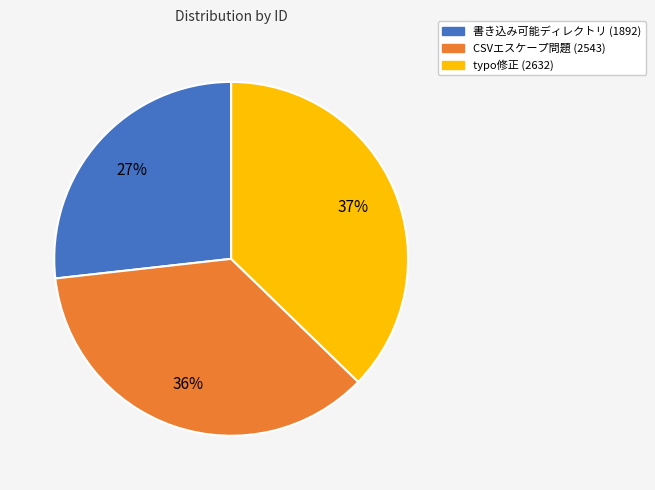

To the nearest percent, what is the average slice percentage?

33%